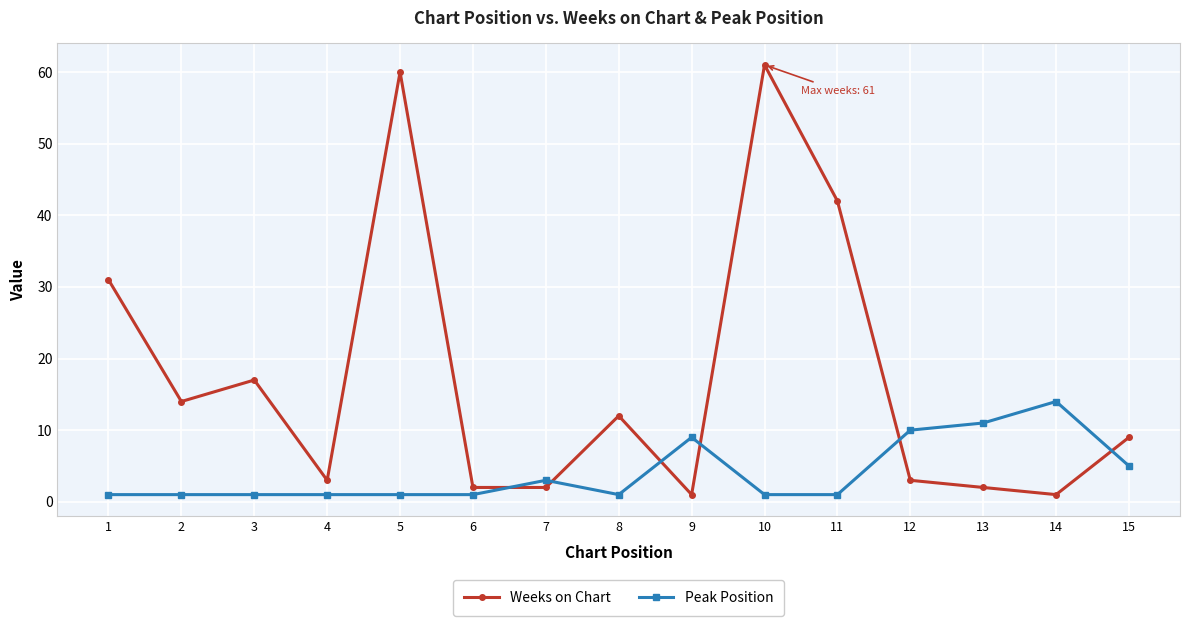

True or false: Peak Position has a value of 1 at 15.

False